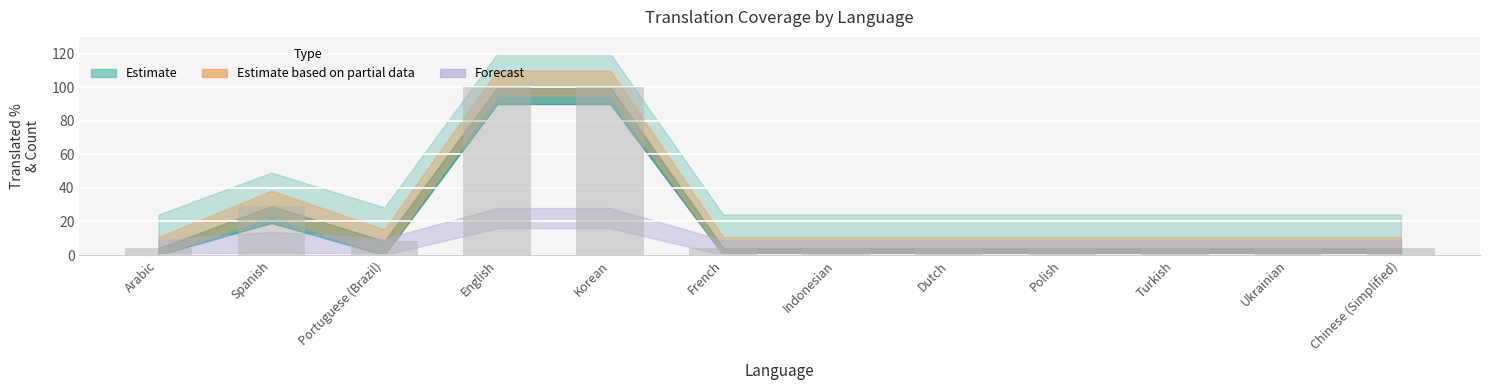

What is the smallest value displayed?

4.1